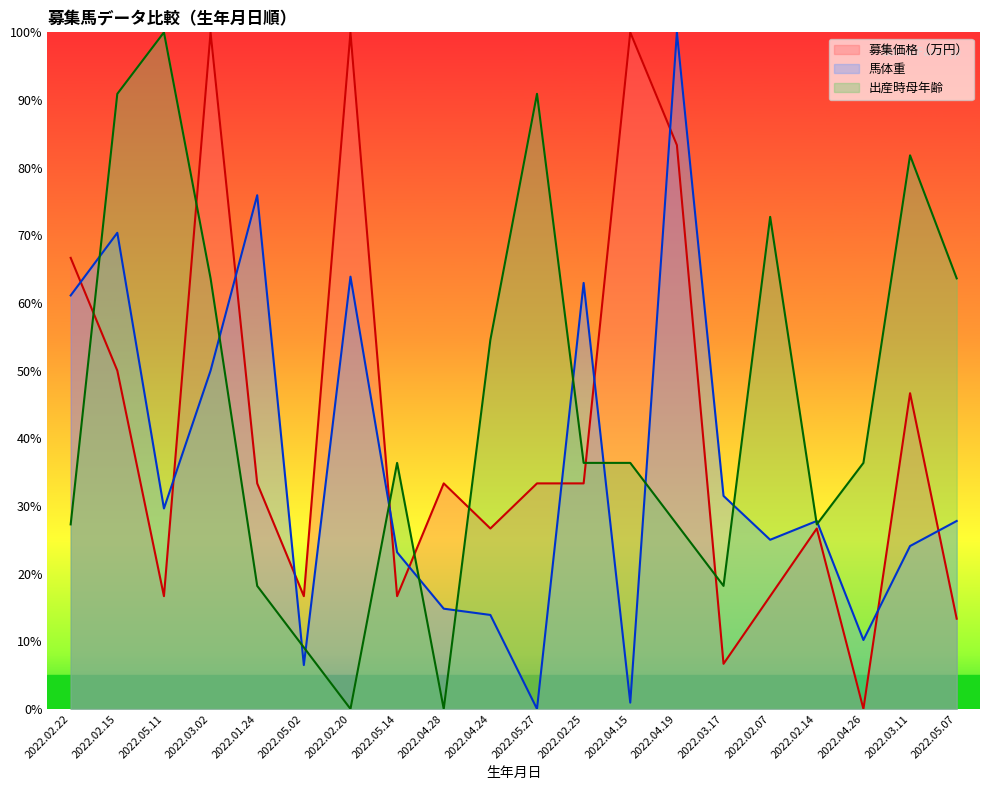

What is the average value of the 募集価格（万円） series?

41.0